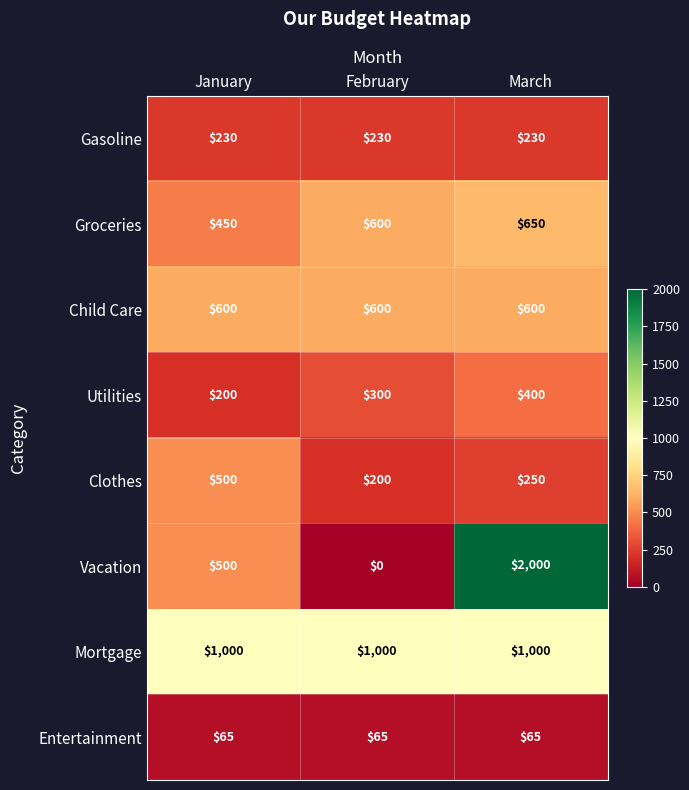

At which category is the sum across all series the highest?

March